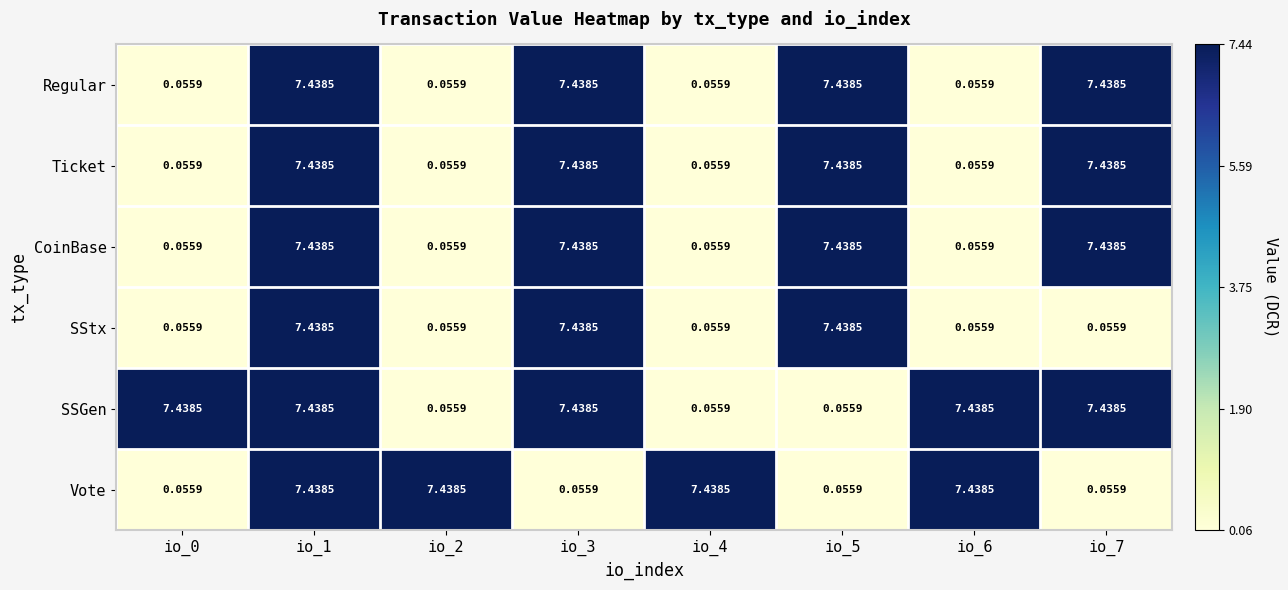

Is the value of Ticket at io_7 greater than the value of SStx at io_6?

Yes